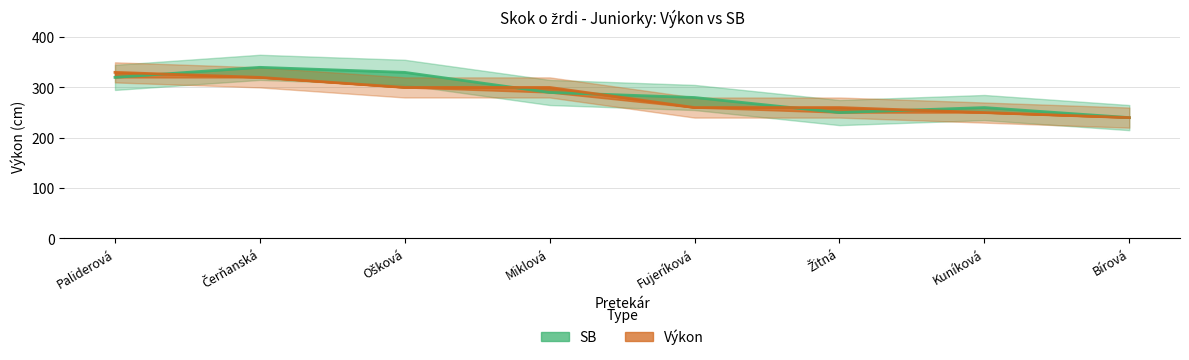

What is the approximate value of Výkon at Čerňanská, to the nearest 10?

320